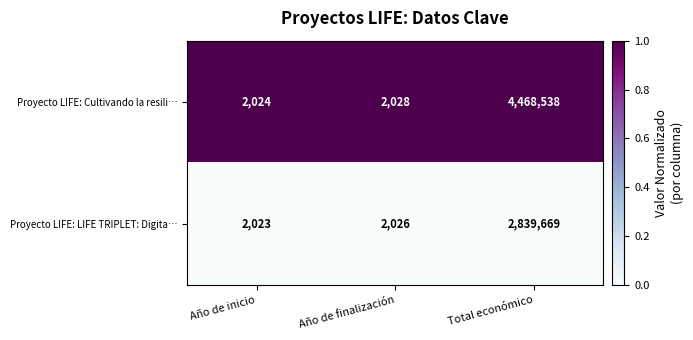

At which category is the sum across all series the highest?

Total económico